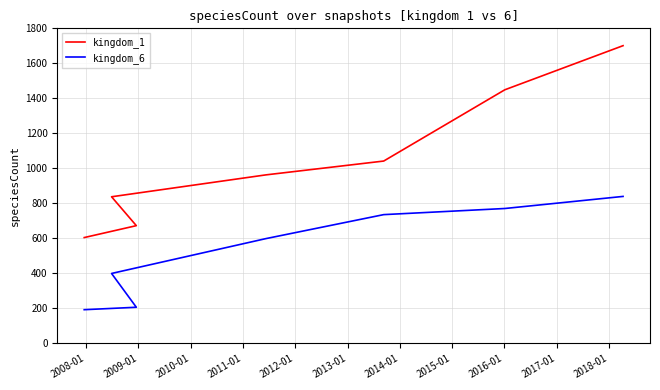

Count the number of data series in this chart.

2